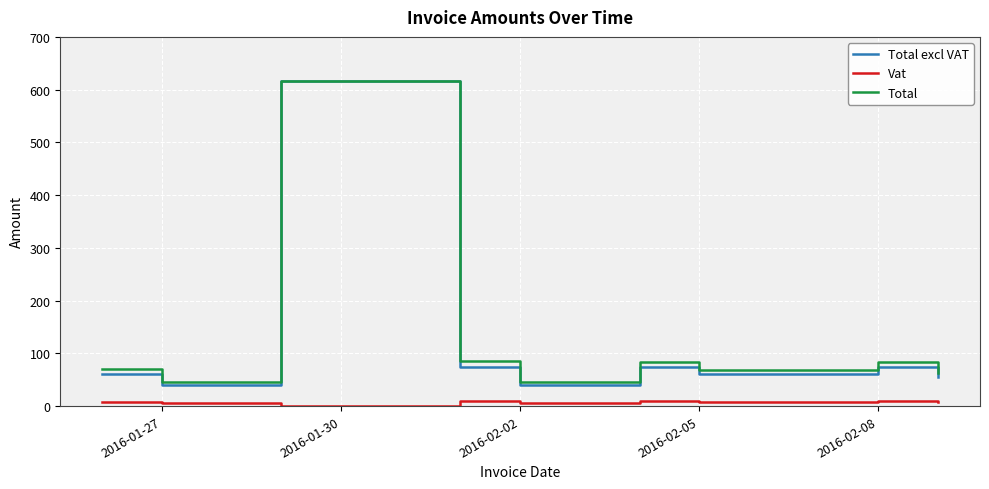

How many categories are shown in the chart?

11